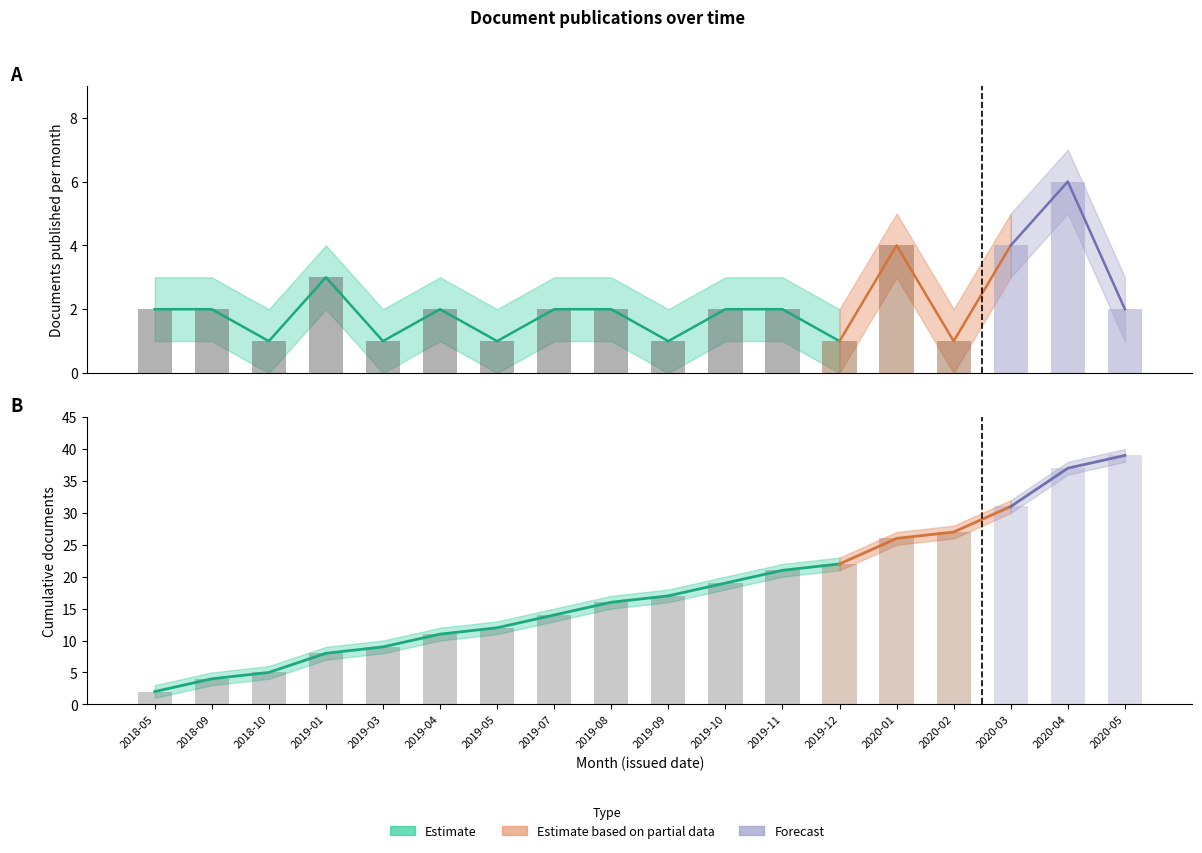

What is the average value of the Documents published series?

2